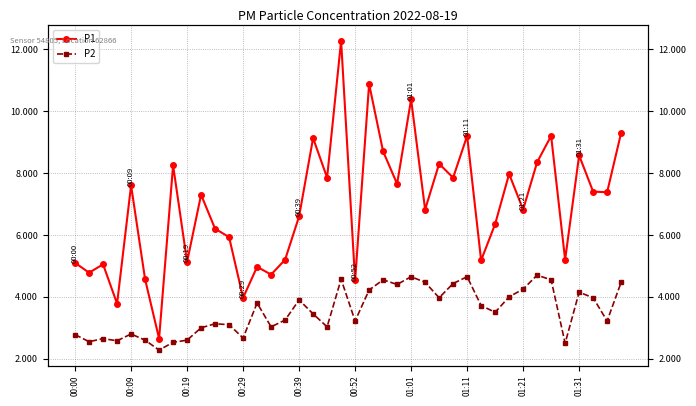

How many data points in P2 are above 3?

28